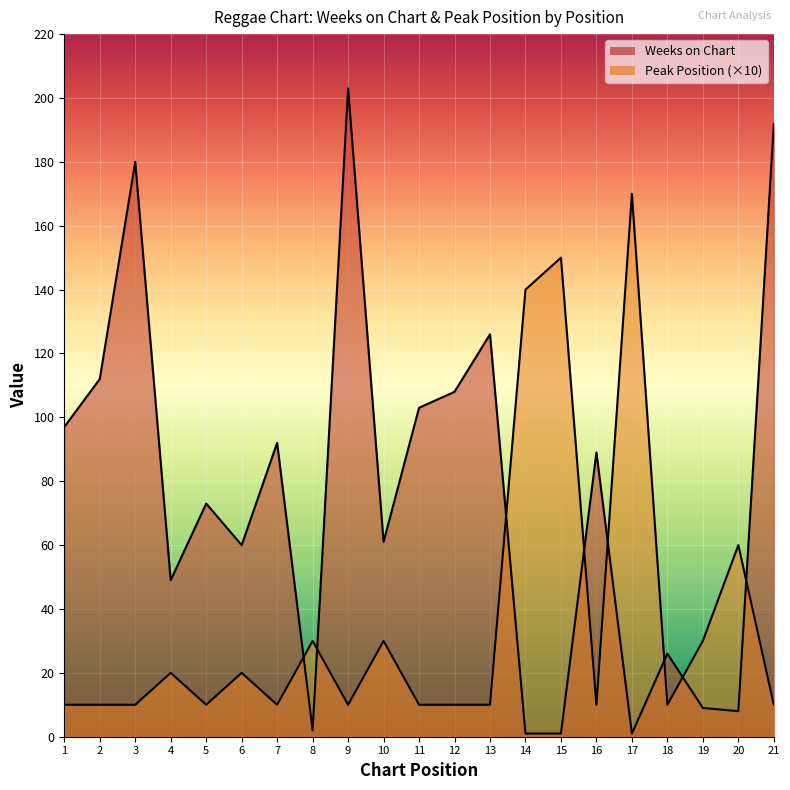

At which label does Peak Position reach its minimum?

1